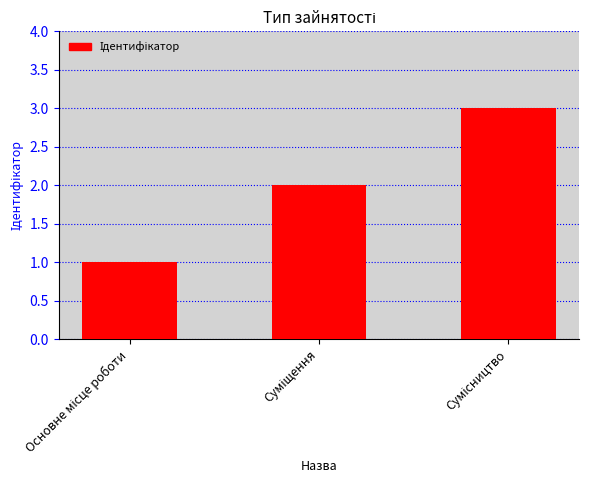

What is the sum of all values?

6